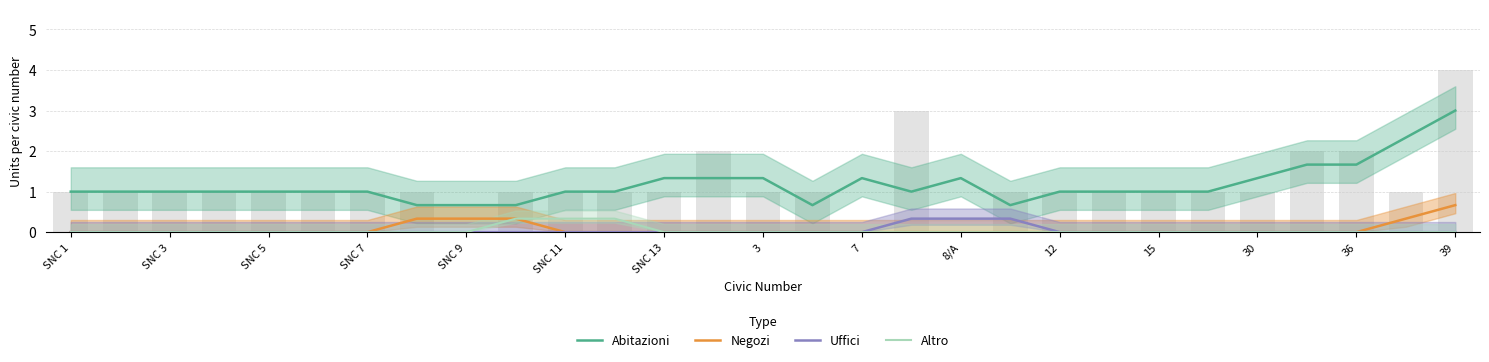

What is the total value across all series at 21?

1.0